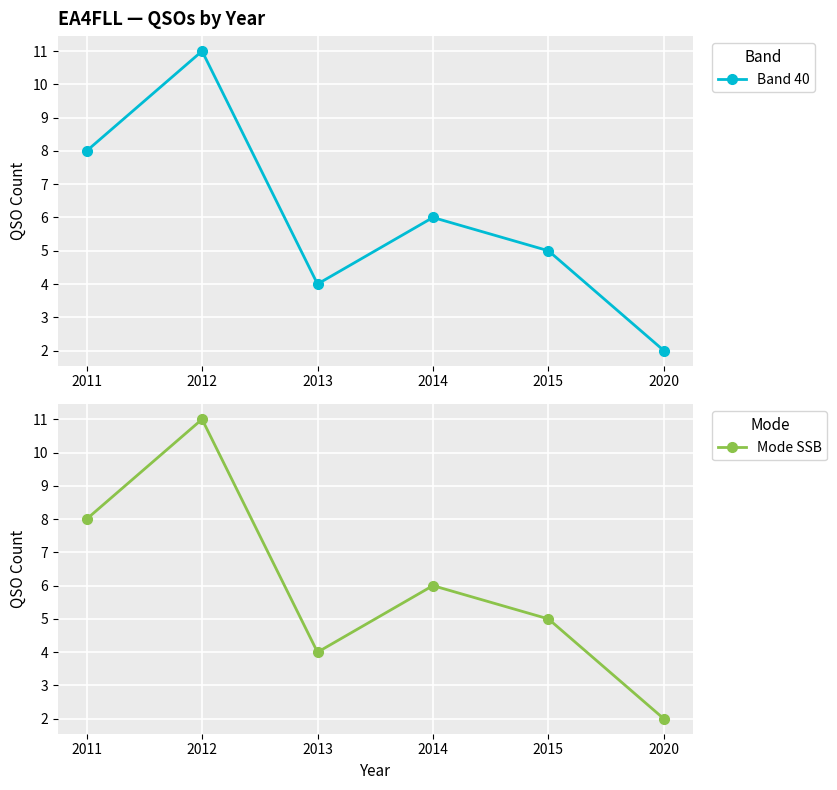

True or false: Band 40 has more than 2 points higher than both neighbors.

False